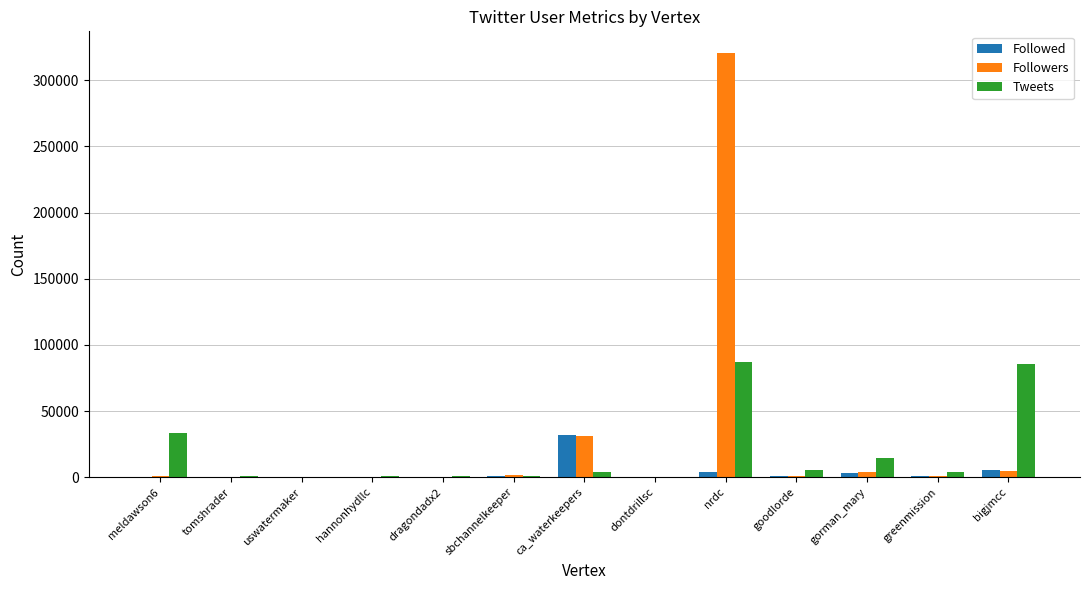

Which label corresponds to the largest value in the chart?

nrdc